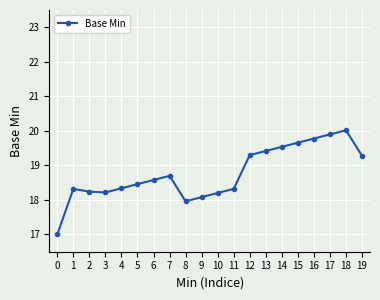

How many points are higher than both their immediate neighbors (excluding endpoints)?

3